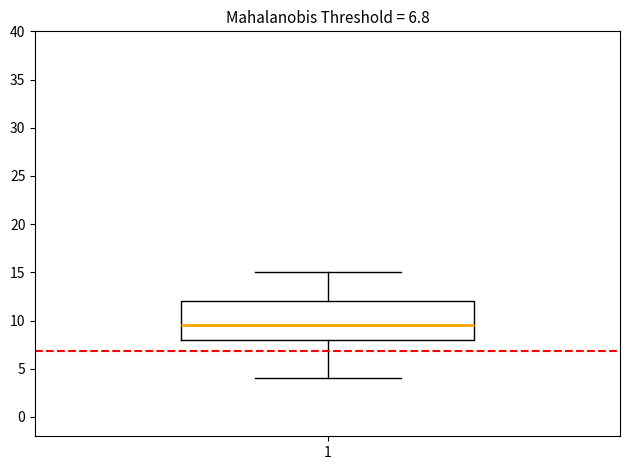

Read this box plot against the y-axis: the position of the median line, the range covered by the box, and the ends of both whiskers. The values are not printed on the chart, so give them approximately, as read against the axis.

median 9.5, box 8.0 to 12.0, whiskers 4.0 to 15.0